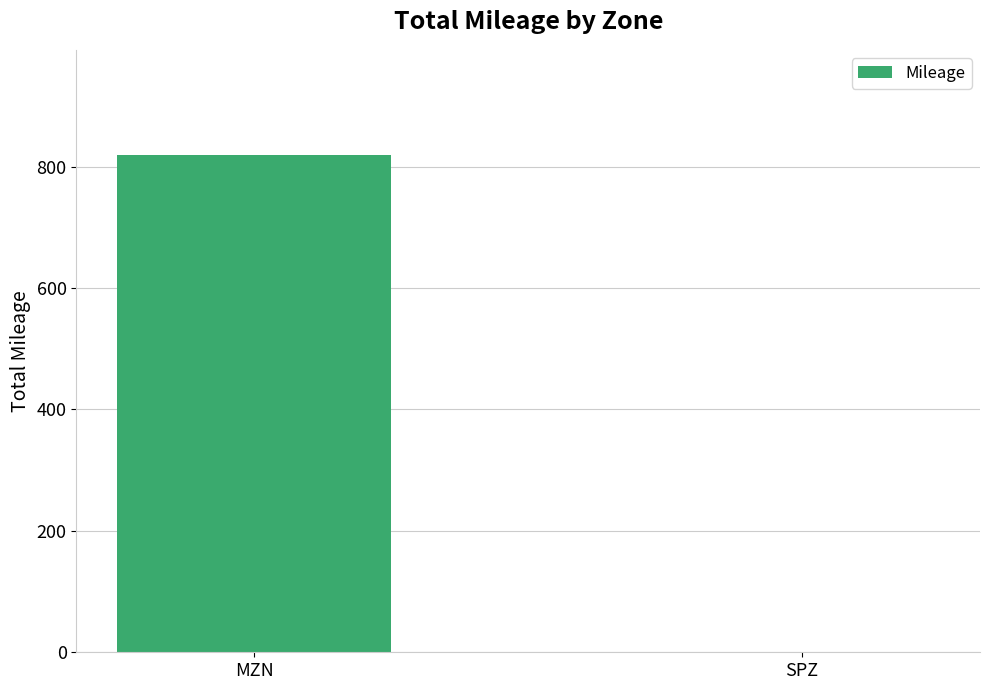

Reading left to right, what are all the values shown in this chart?

MZN=819.5	SPZ=0.0